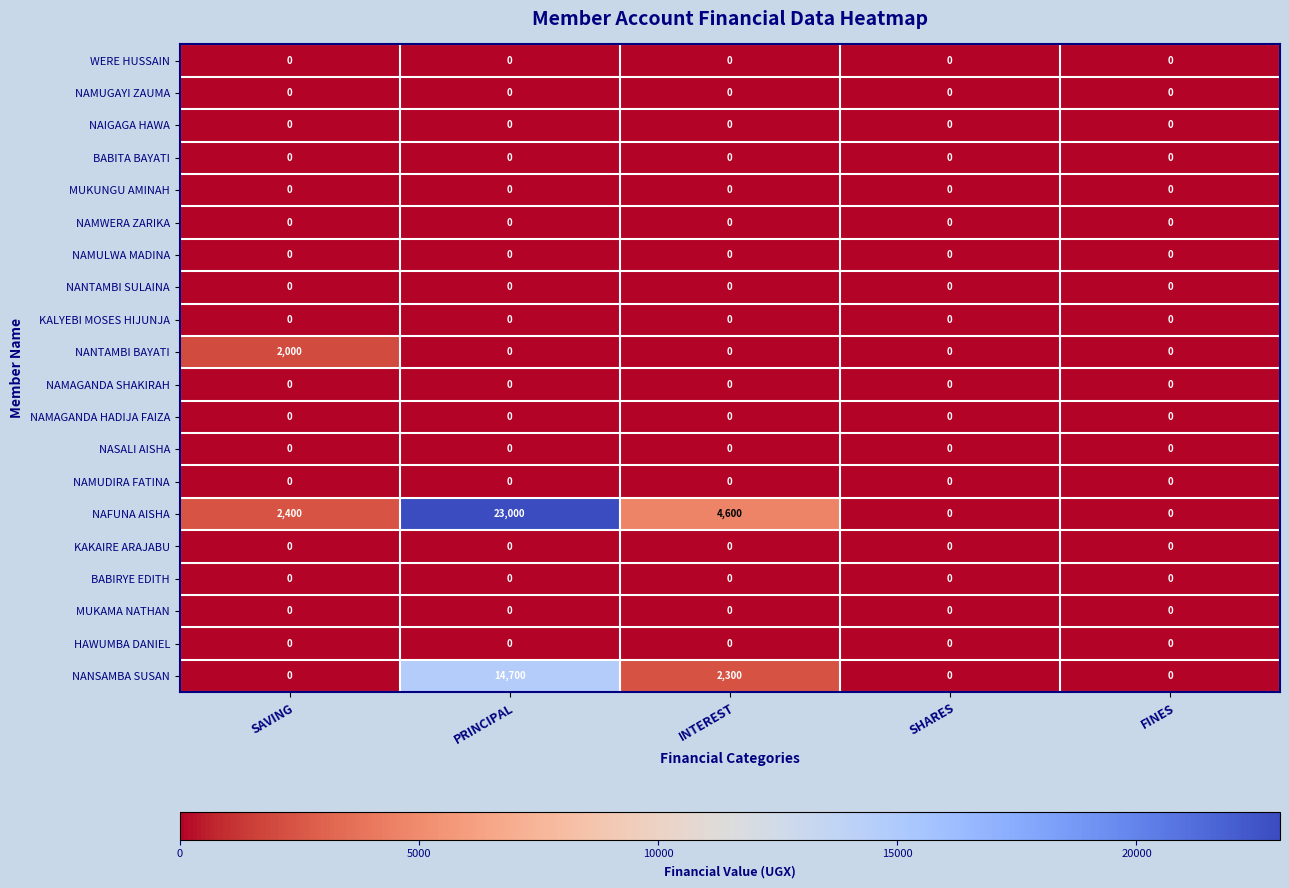

Between SAVING and FINES, which series saw the biggest shift?

NAFUNA AISHA